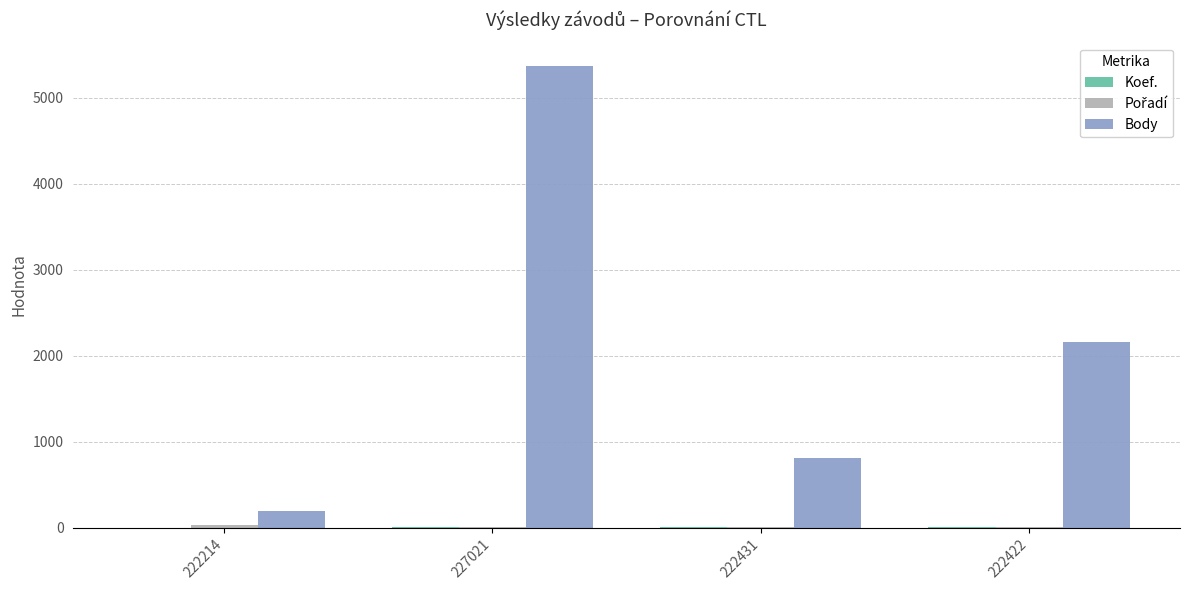

The Body series shows 2161 at 222422. True or false?

True